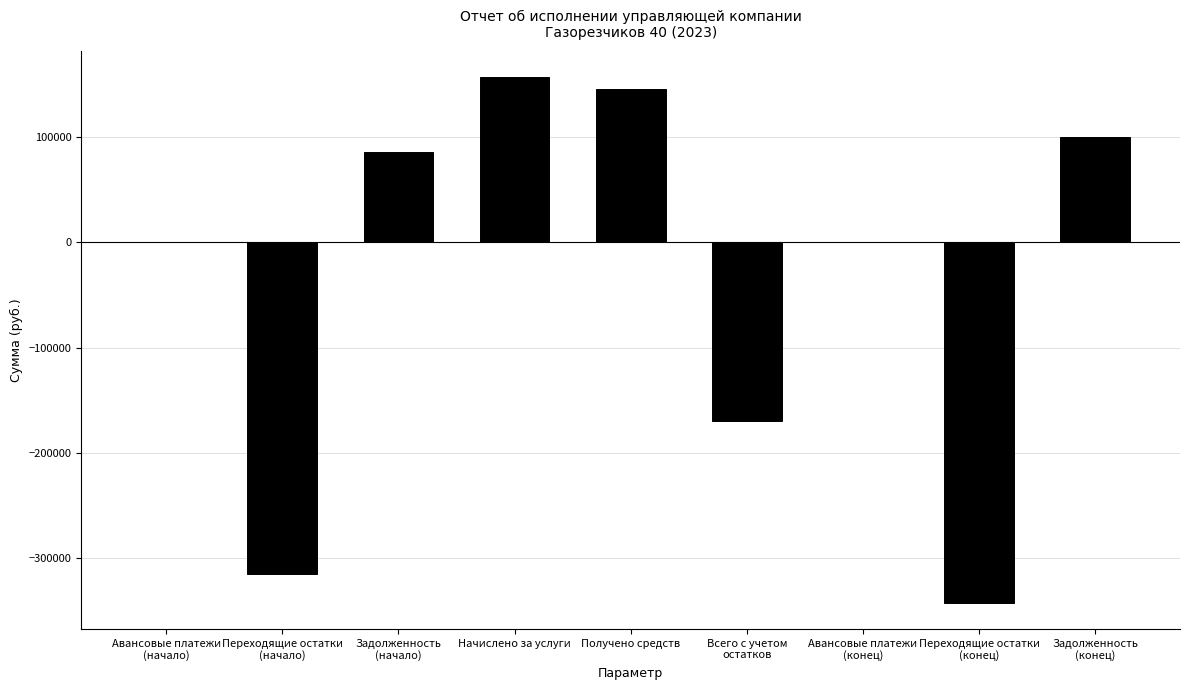

Which category has the highest value across all series?

Начислено за услуги